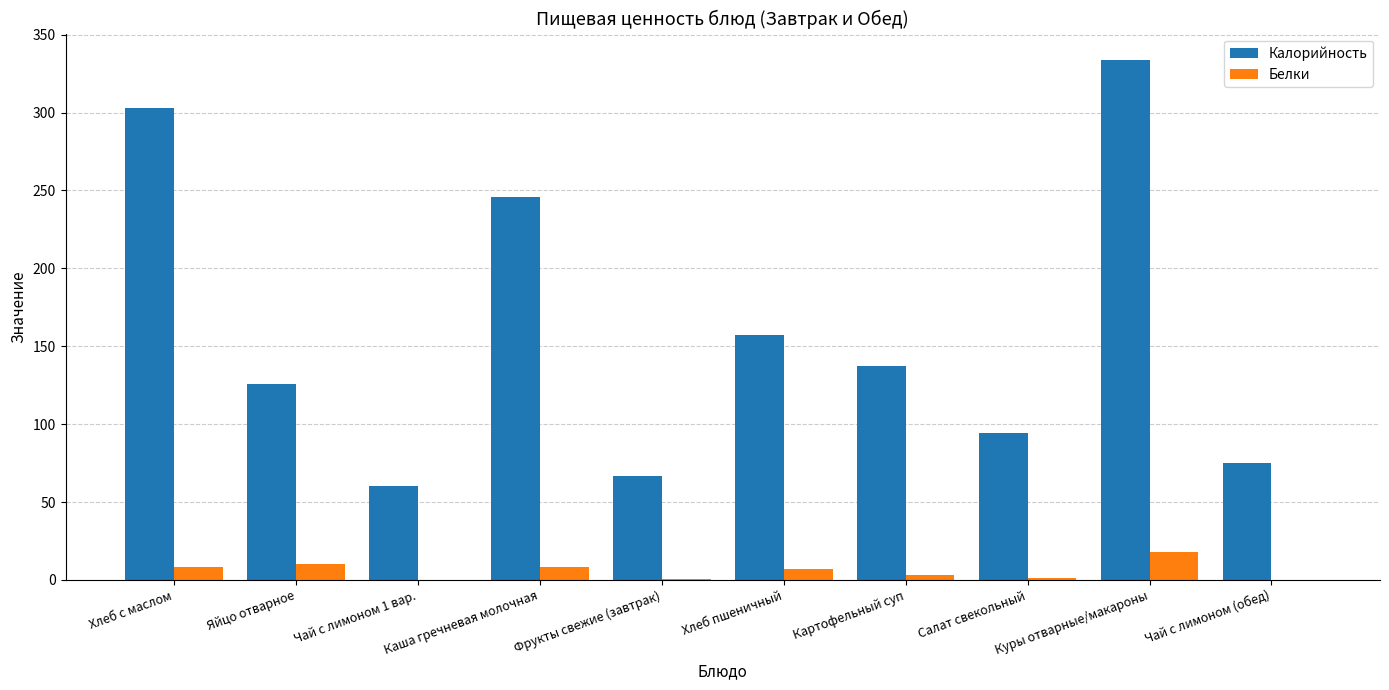

What is the sum of all Белки values?

57.0